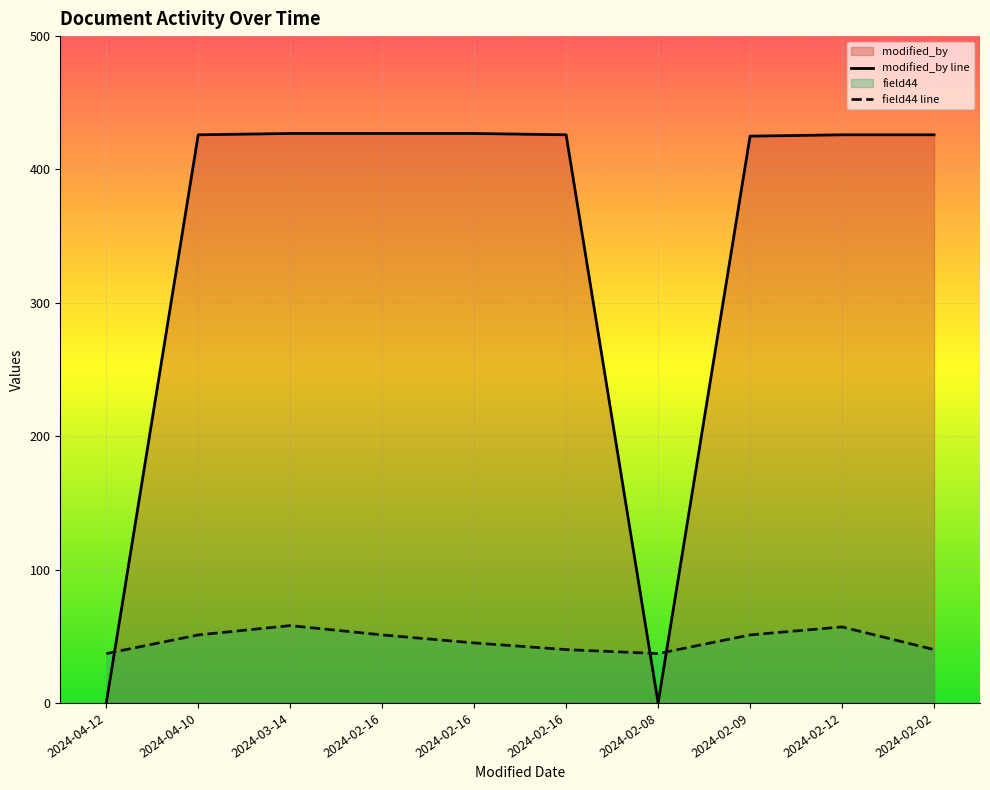

Rank the series at 2024-02-09 from highest to lowest value.

modified_by line, field44 line